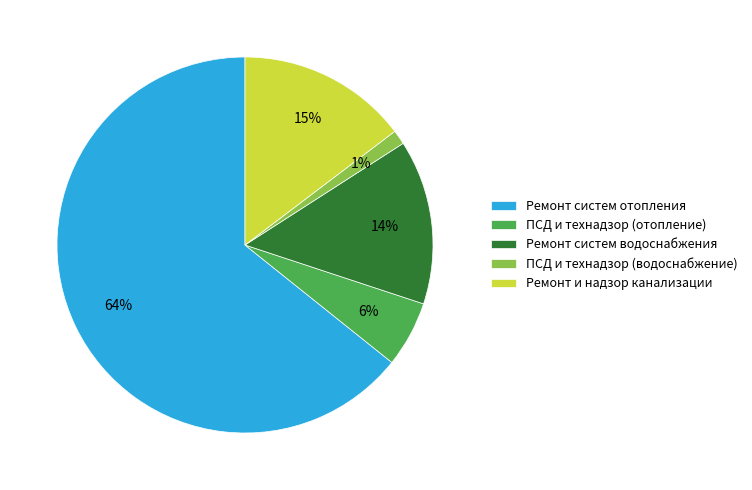

Which category has the smallest portion of the pie?

ПСД и технадзор (водоснабжение)